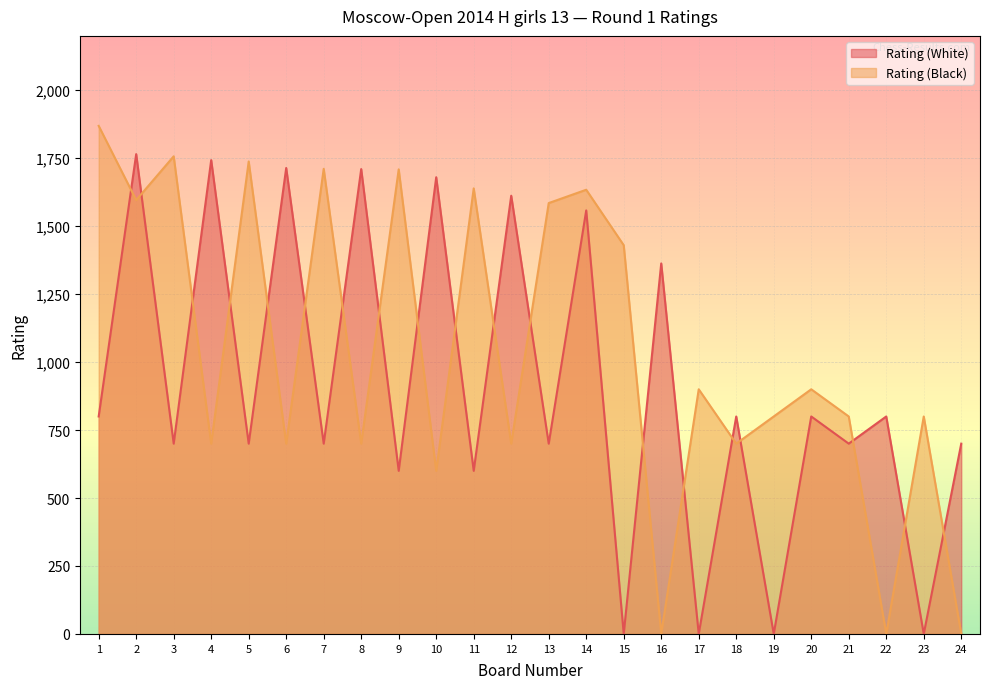

Between 18 and 22, which series saw the biggest shift?

Rating (Black)